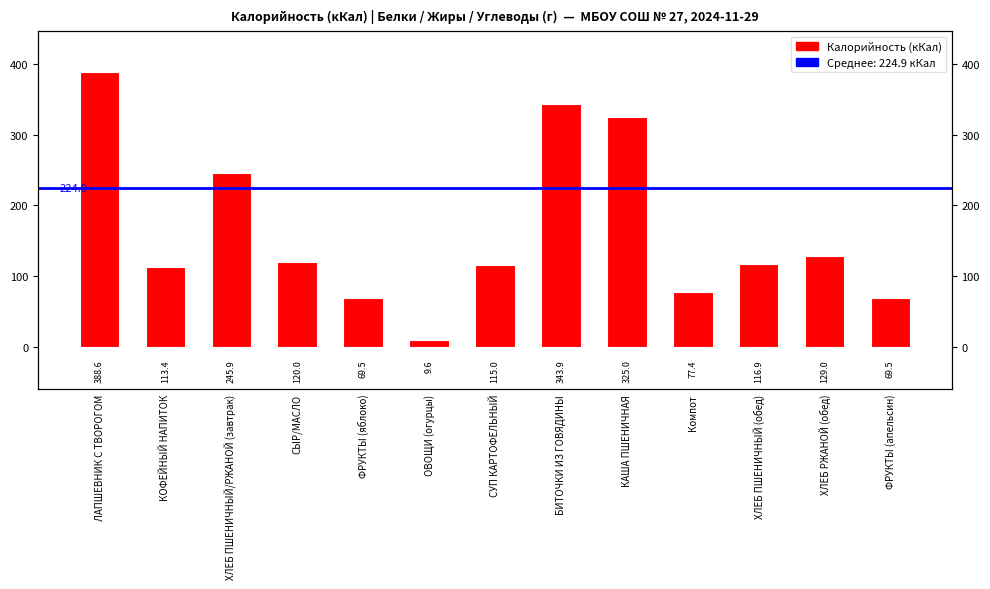

What is the label of the 7th bar from the left?

СУП КАРТОФЕЛЬНЫЙ